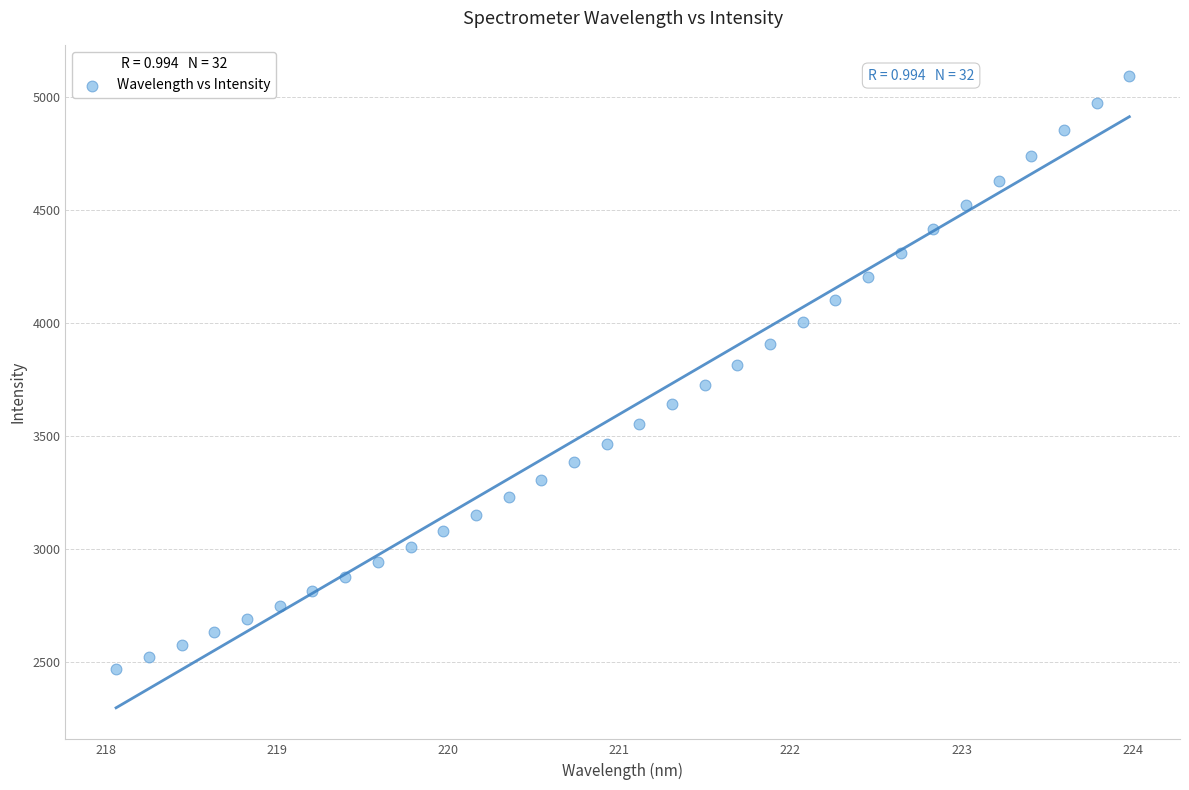

What is the range of X values (max minus min)?

5.9